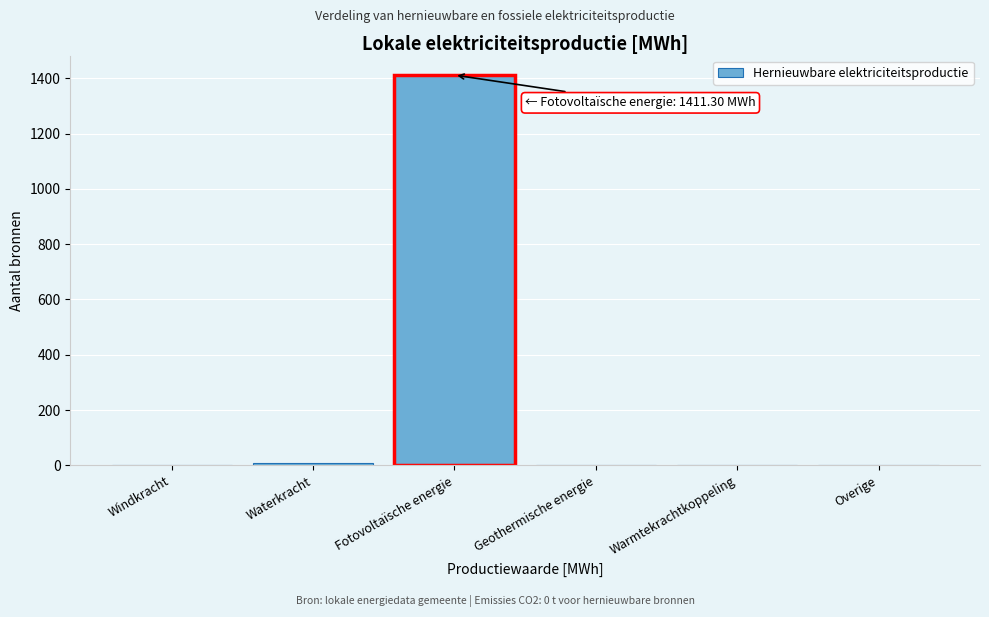

Reading right to left, extract all data points from this chart.

Overige=0.0	Warmtekrachtkoppeling=0.0	Geothermische energie=0.0	Fotovoltaïsche energie=1411.3	Waterkracht=9.0	Windkracht=0.0